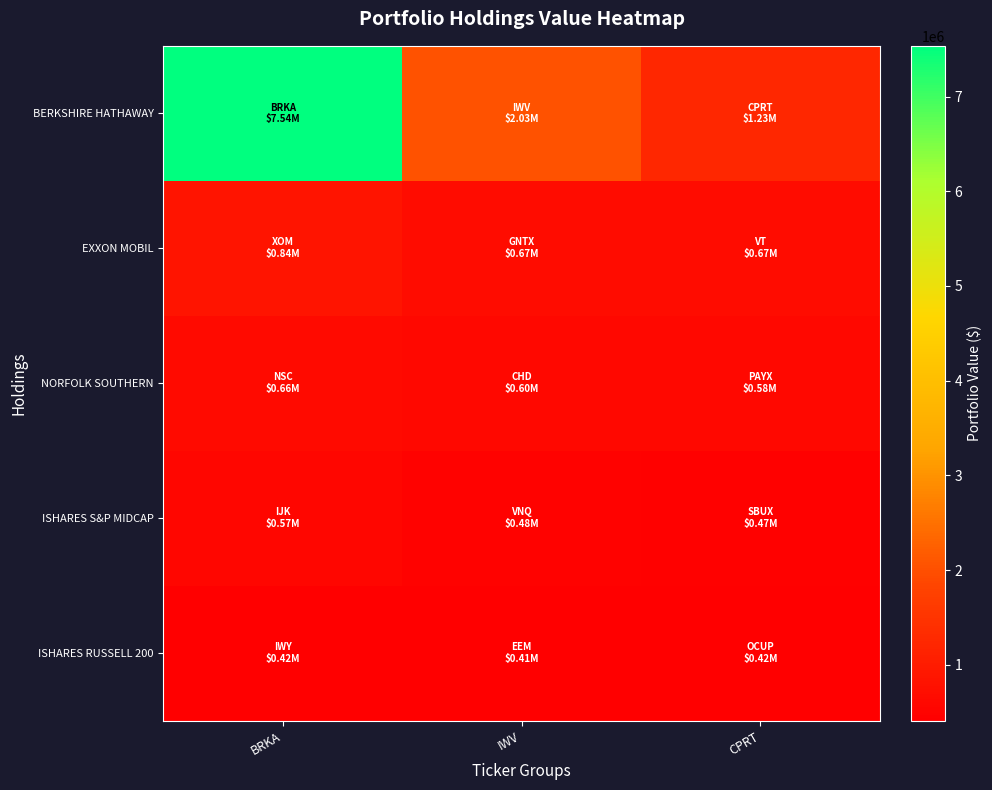

Between BRKA and CPRT, which series saw the biggest shift?

BERKSHIRE HATHAWAY